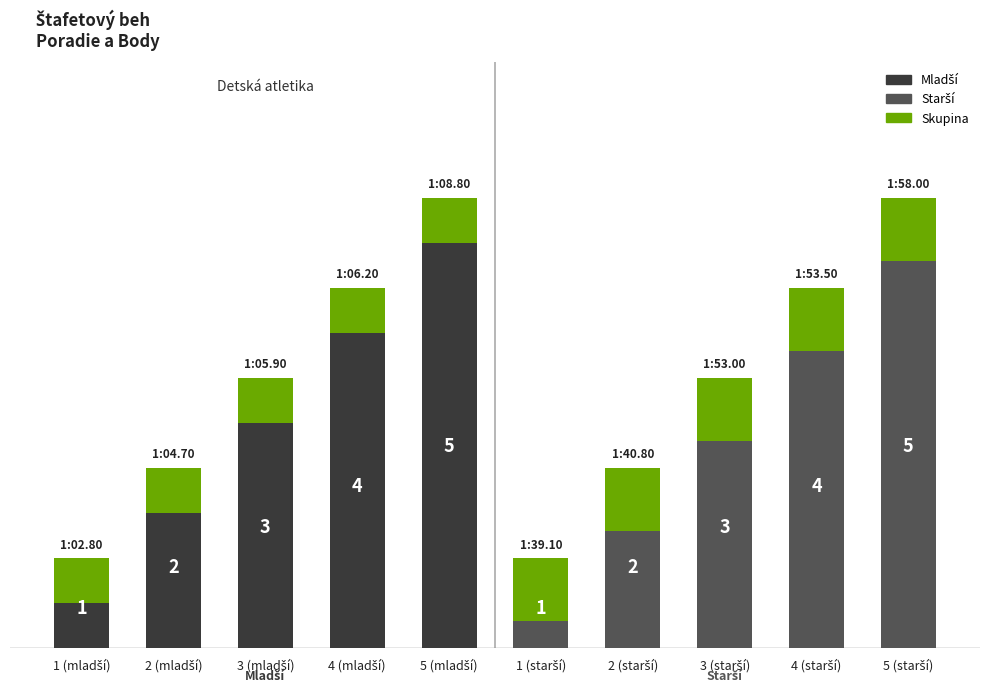

What is the difference between the maximum and second lowest values in the Body series?

4.0